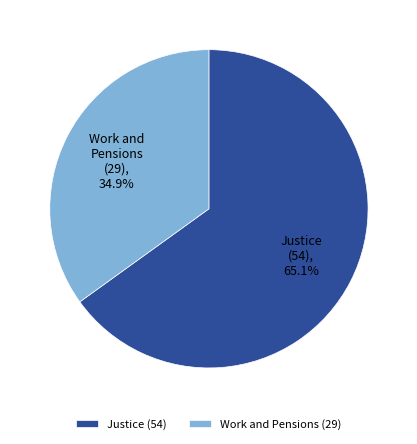

Rank the categories by value from highest to lowest.

Justice (54), Work and Pensions (29)